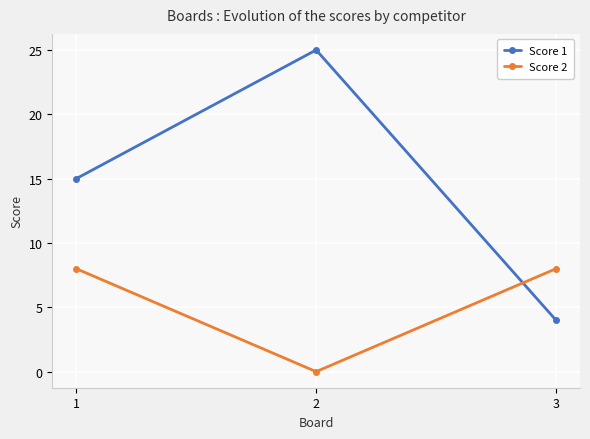

Count the Score 1 values in the range 4 to 25.

3